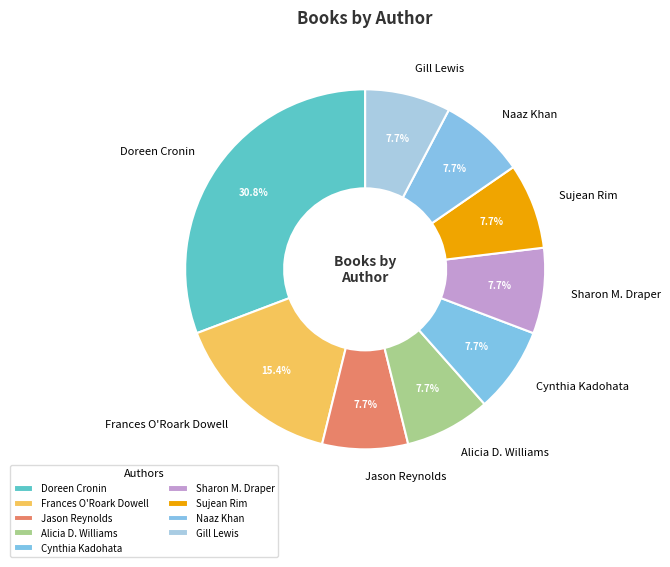

Is there any slice that represents more than half of the pie?

No